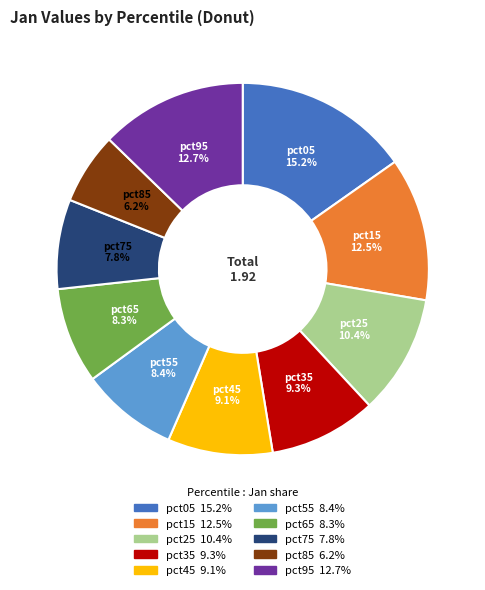

What is the total percentage of pct75 and pct65?

16.1%